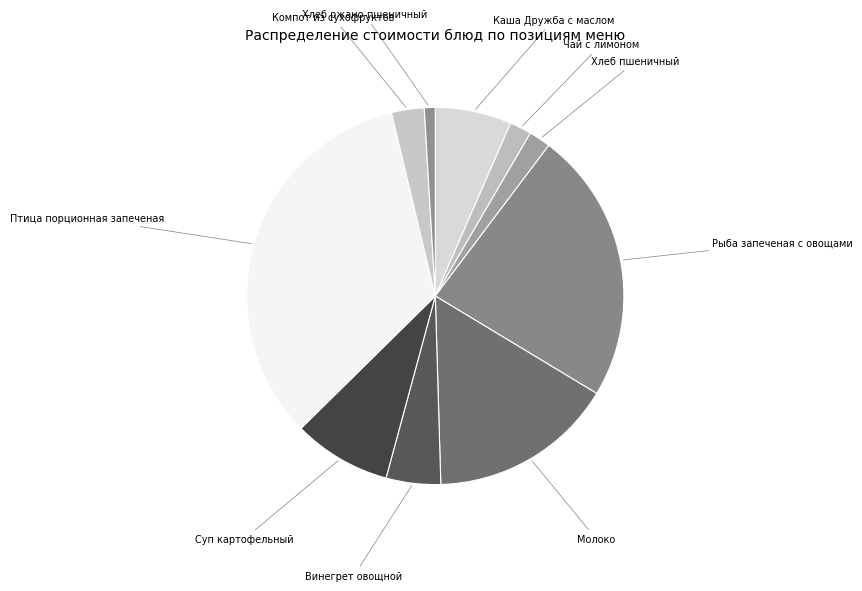

Which slice is the largest?

Птица порционная запеченая